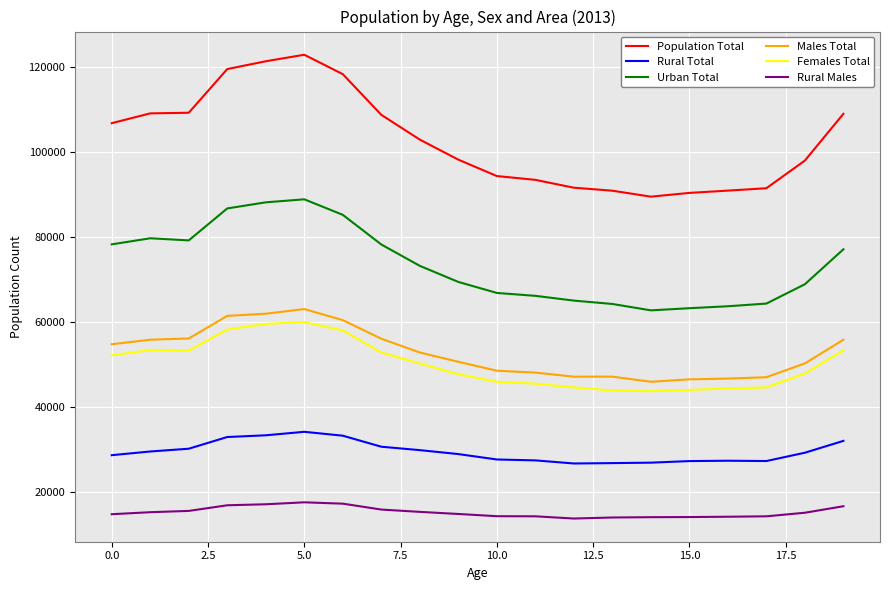

True or false: Males Total and Rural Total cross at least once.

False